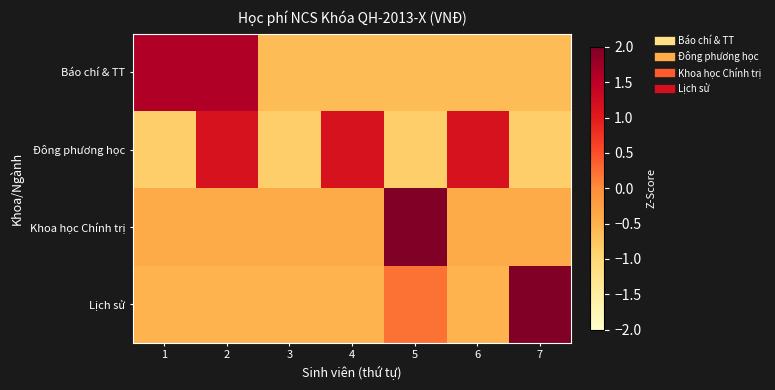

What is the difference between the highest and lowest values at 4?

1.8